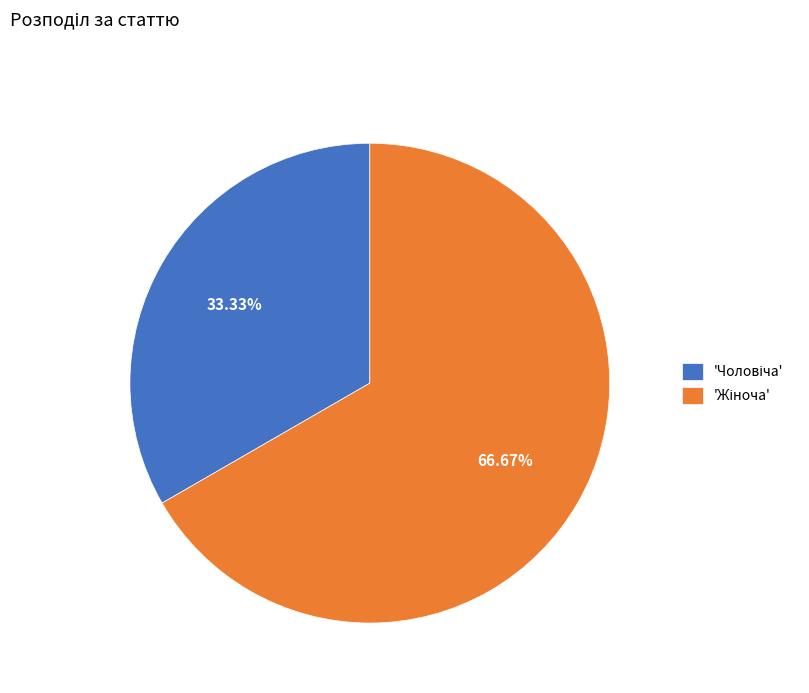

Is there a majority slice in this chart?

Yes